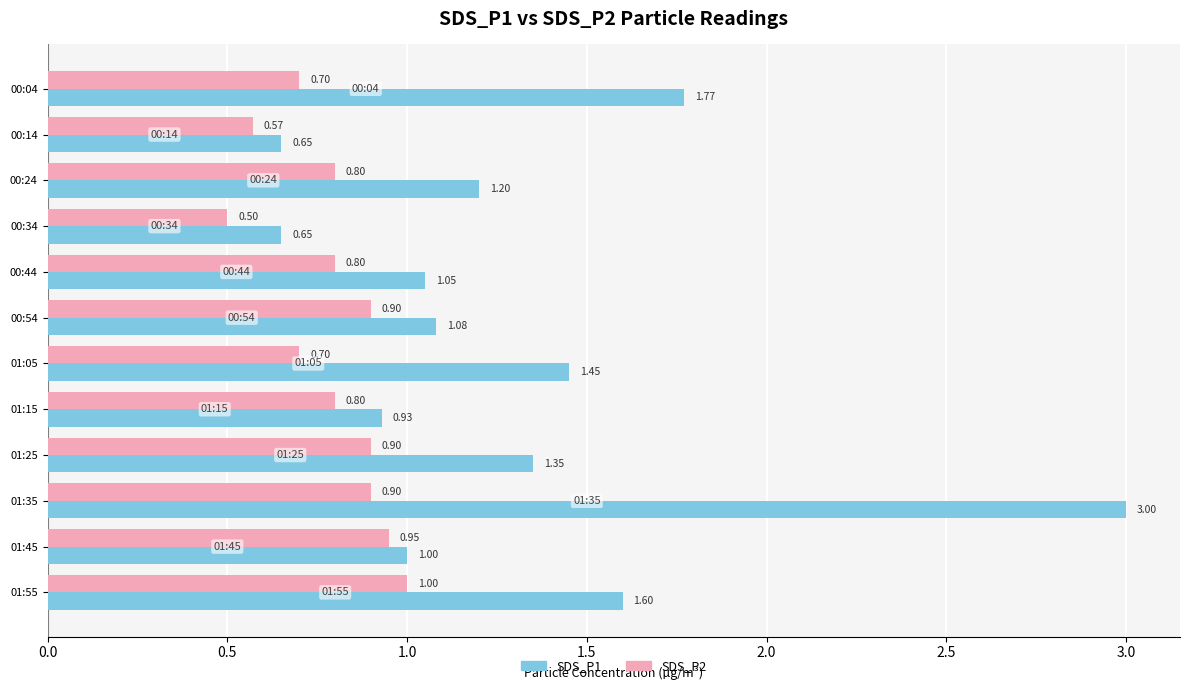

At how many categories does at least one series exceed 2?

1